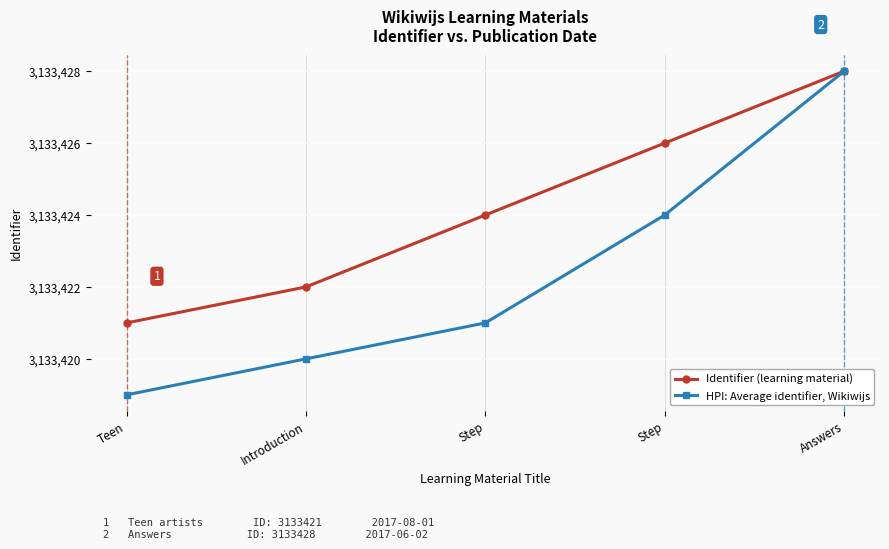

What is the label of the 1st point from the left?

Teen